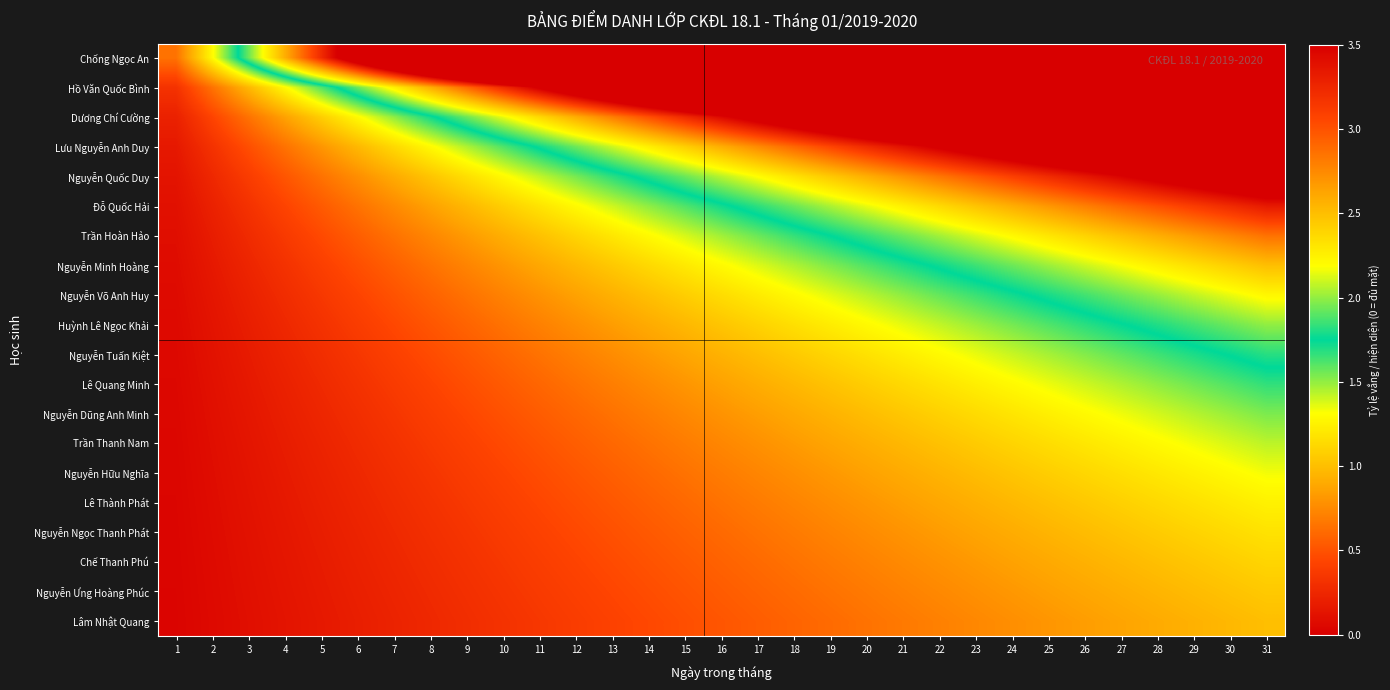

Which series has the largest range (max minus min)?

Chống Ngọc An